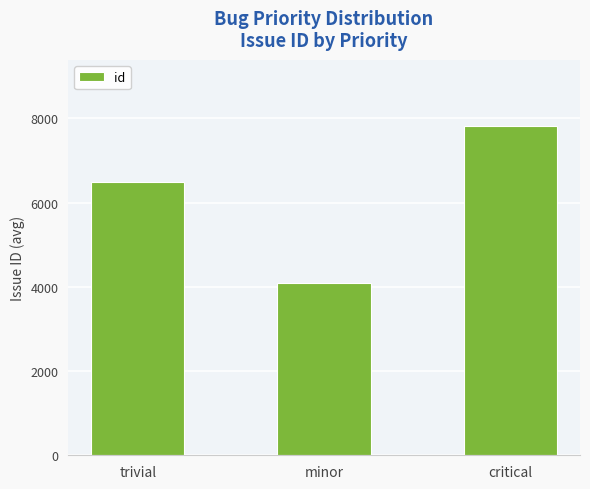

List the labels in order of value, largest first.

critical, trivial, minor